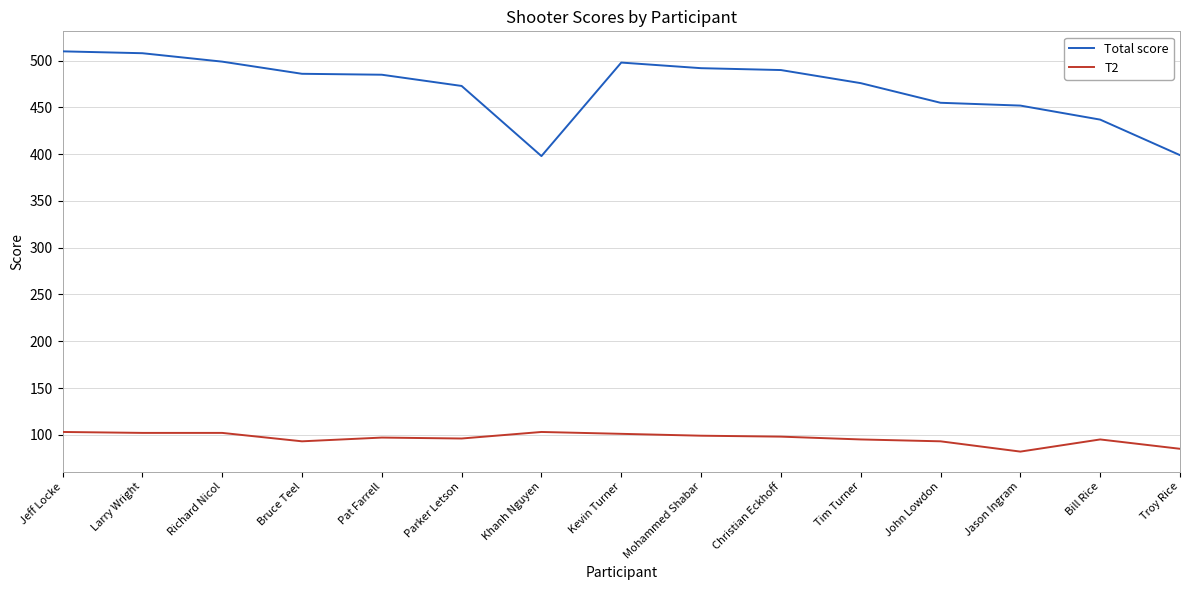

True or false: T2 and Total score intersect in this chart.

False